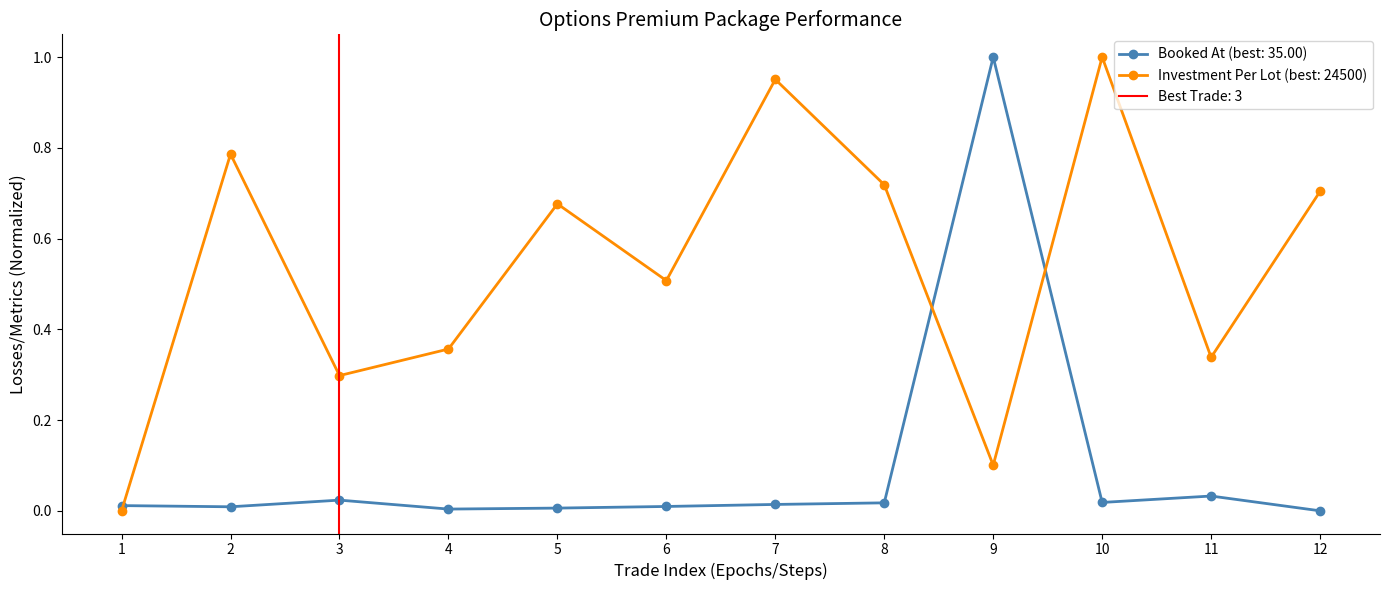

How many values in Investment Per Lot (col_11) are above zero?

11